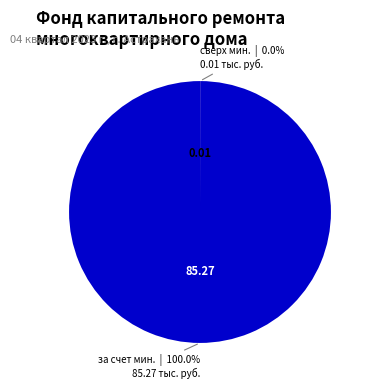

Is there any slice that represents more than half of the pie?

Yes